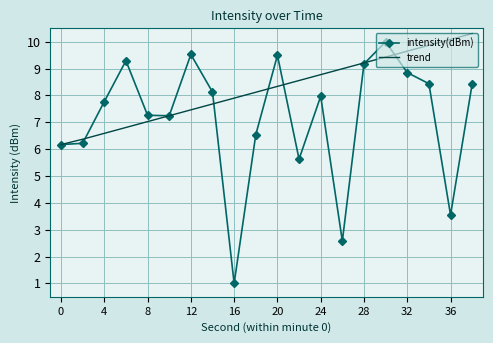

List the series in order of their overall mean, highest first.

trend, intensity(dBm)